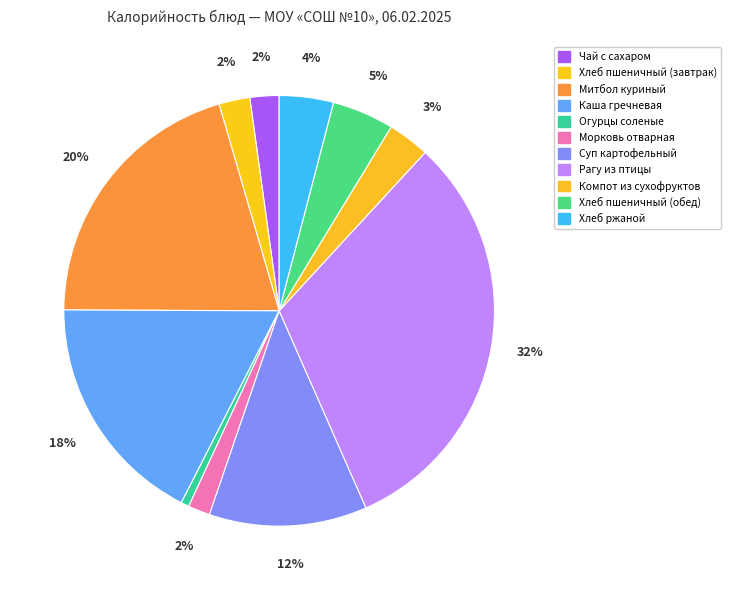

What portion of the pie excludes Хлеб ржаной?

95.9%